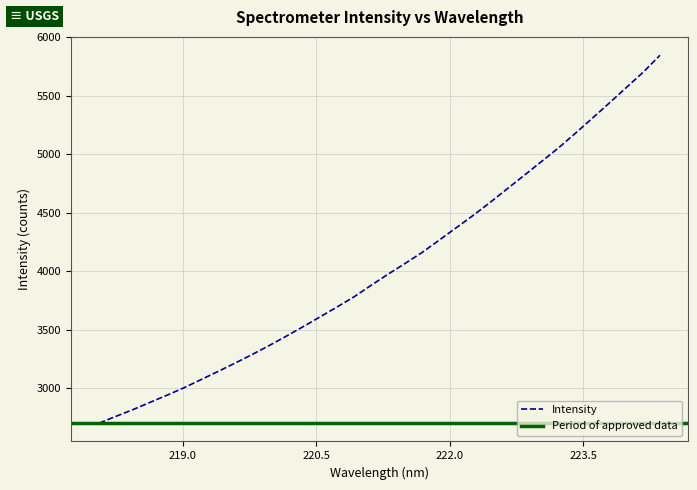

What is the difference between the maximum and minimum values?

3140.3